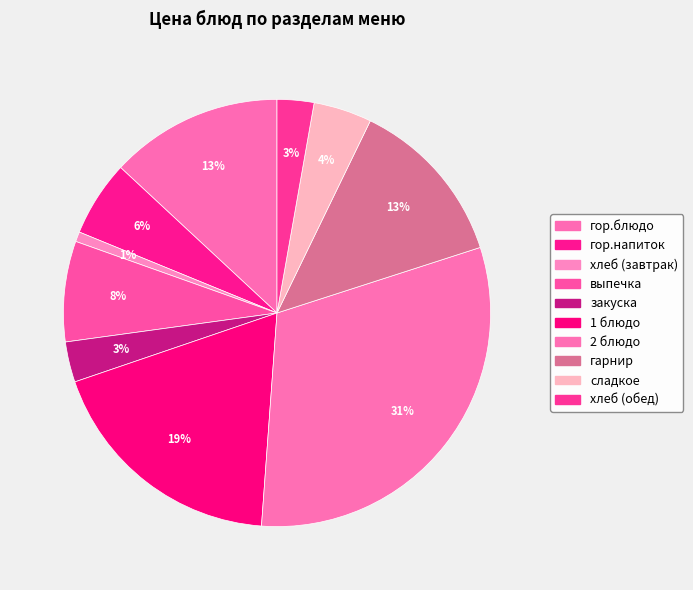

How many segments does this pie chart have?

10